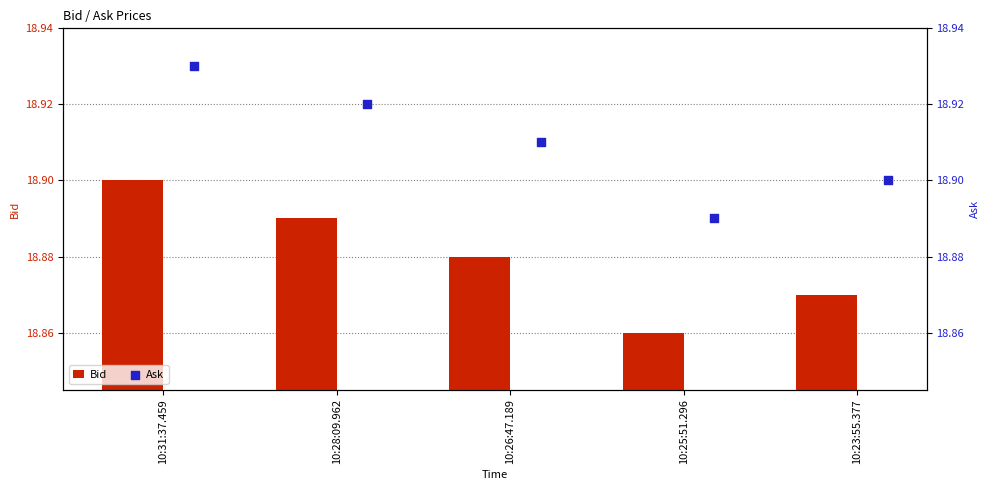

Which series has the largest Y range (max minus min)?

Bid